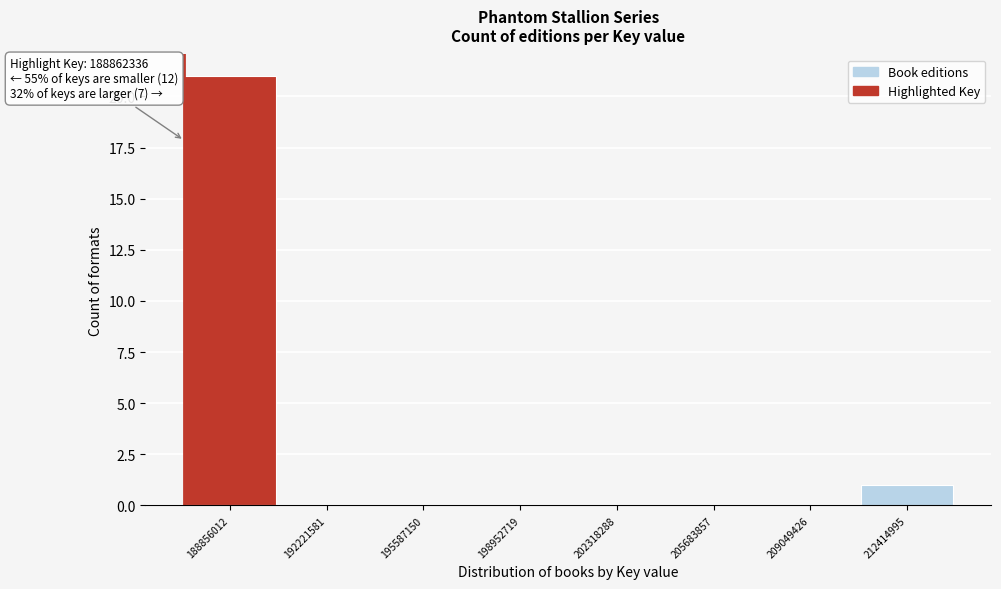

Reading left to right, transcribe all the data shown in this chart.

188856012=21	192221581=0	195587150=0	198952719=0	202318288=0	205683857=0	209049426=0	212414995=1